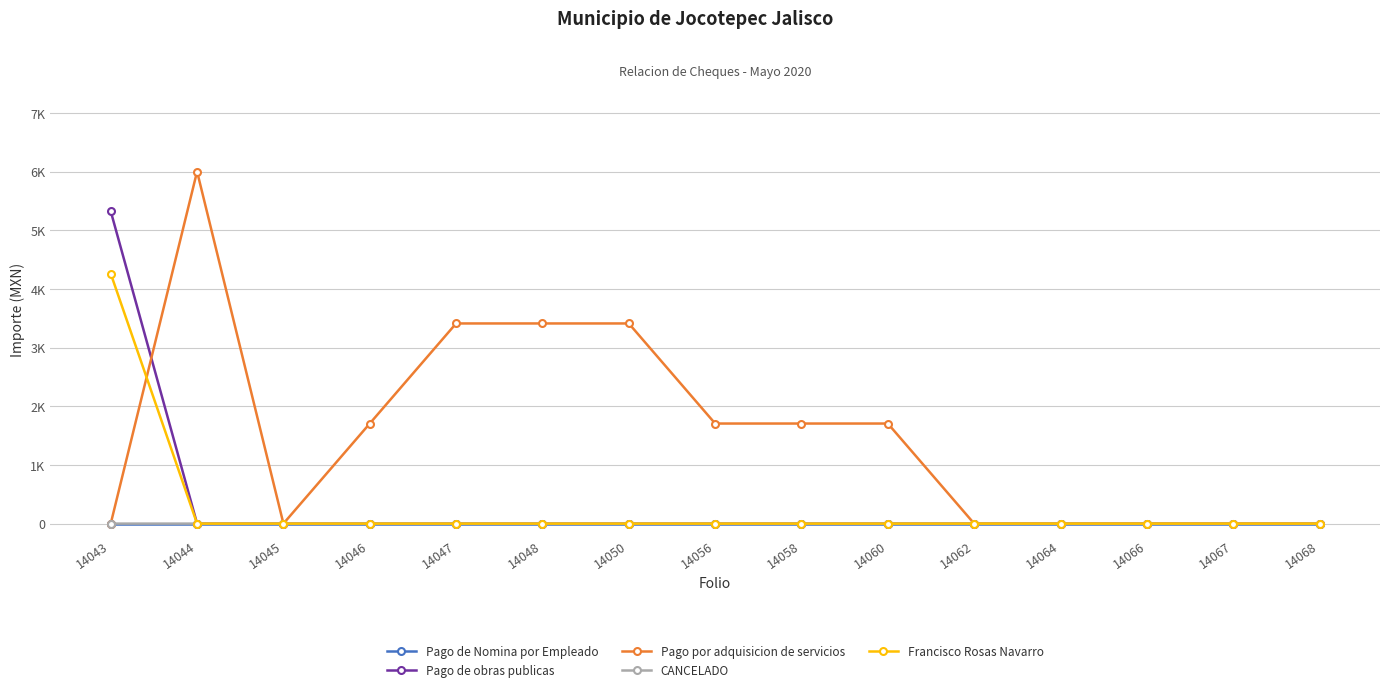

Does the chart display data point markers on the line(s)?

Yes